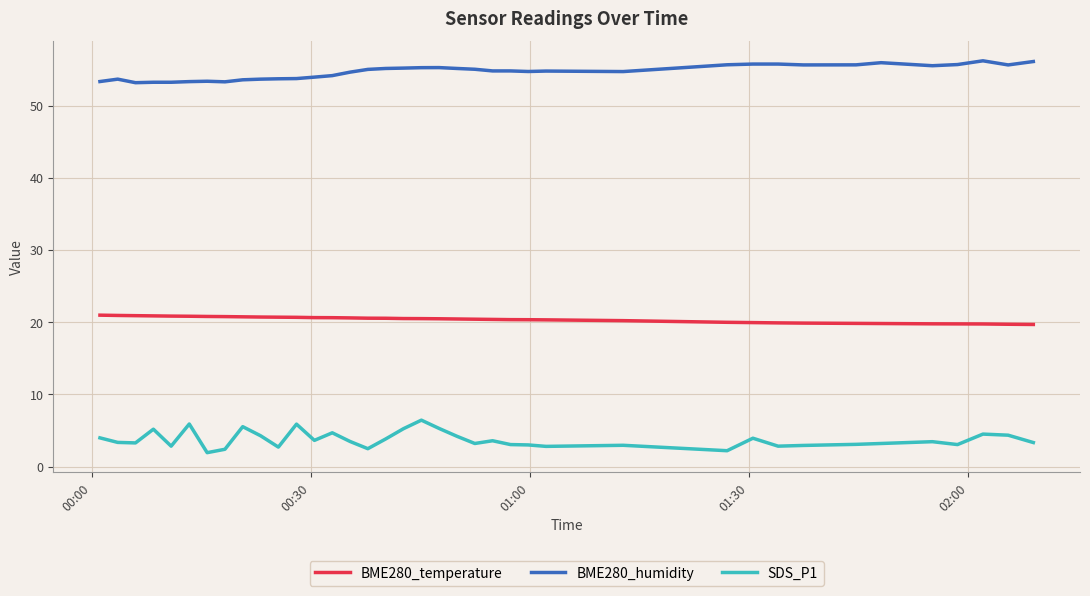

True or false: BME280_humidity and BME280_temperature intersect in this chart.

False